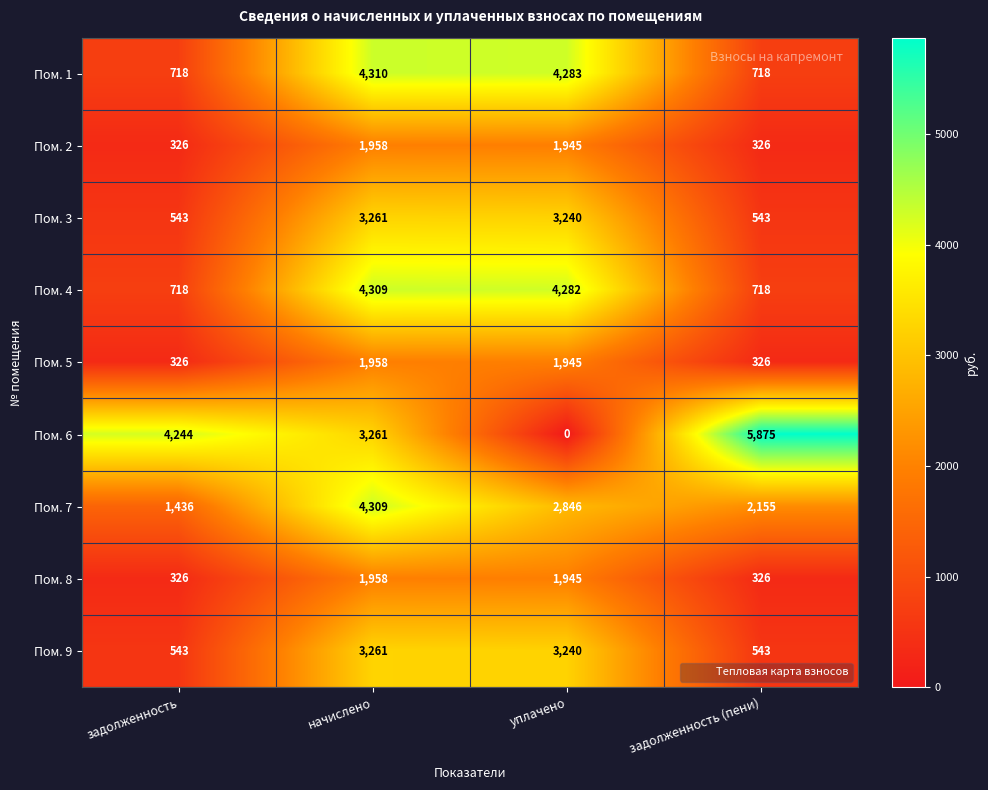

What is the spread (max minus min) of values at задолженность (пени)?

5549